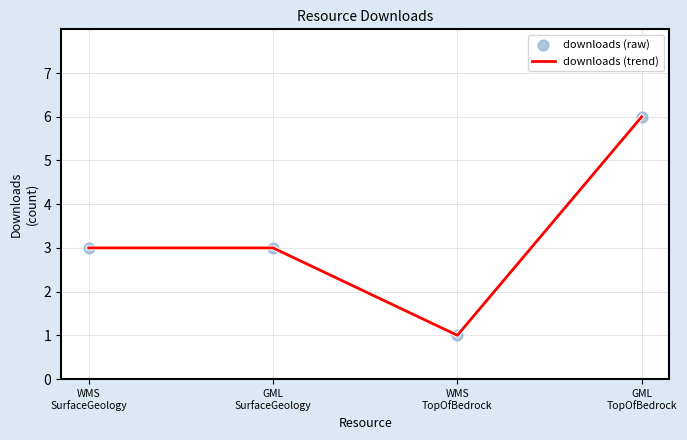

What is the greatest value displayed?

6